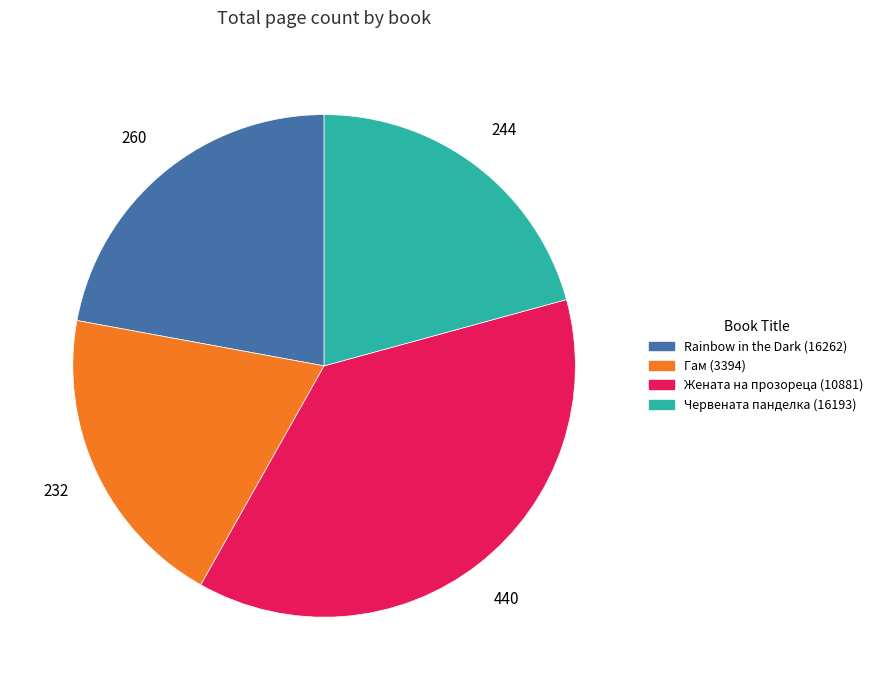

Which slice is the largest?

Жената на прозореца (10881)